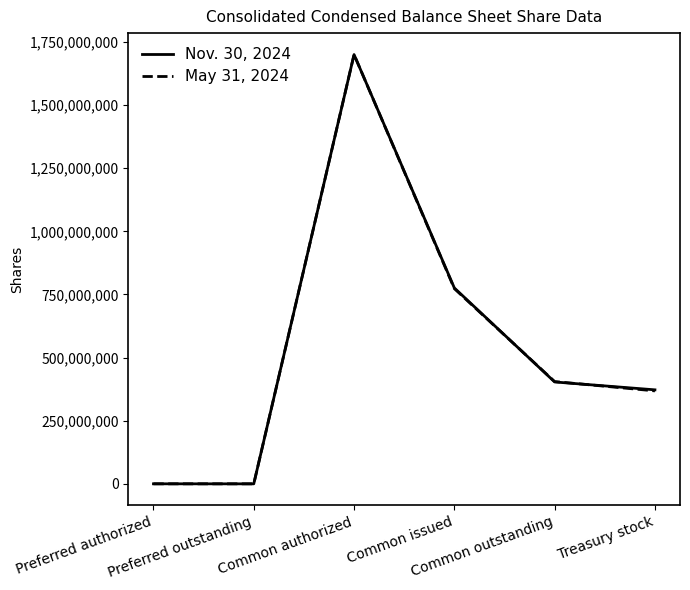

What value does the May 31, 2024 series have at Common issued, to the nearest 10?

773097000